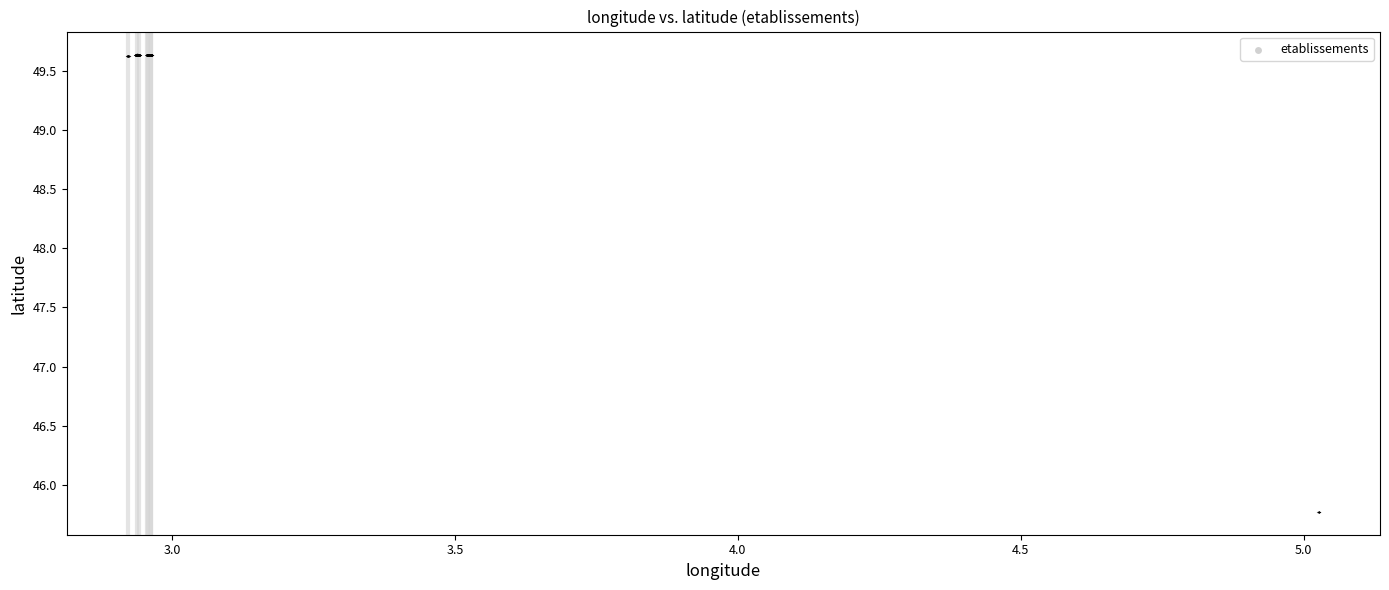

What is the range of Y values (max minus min)?

3.9